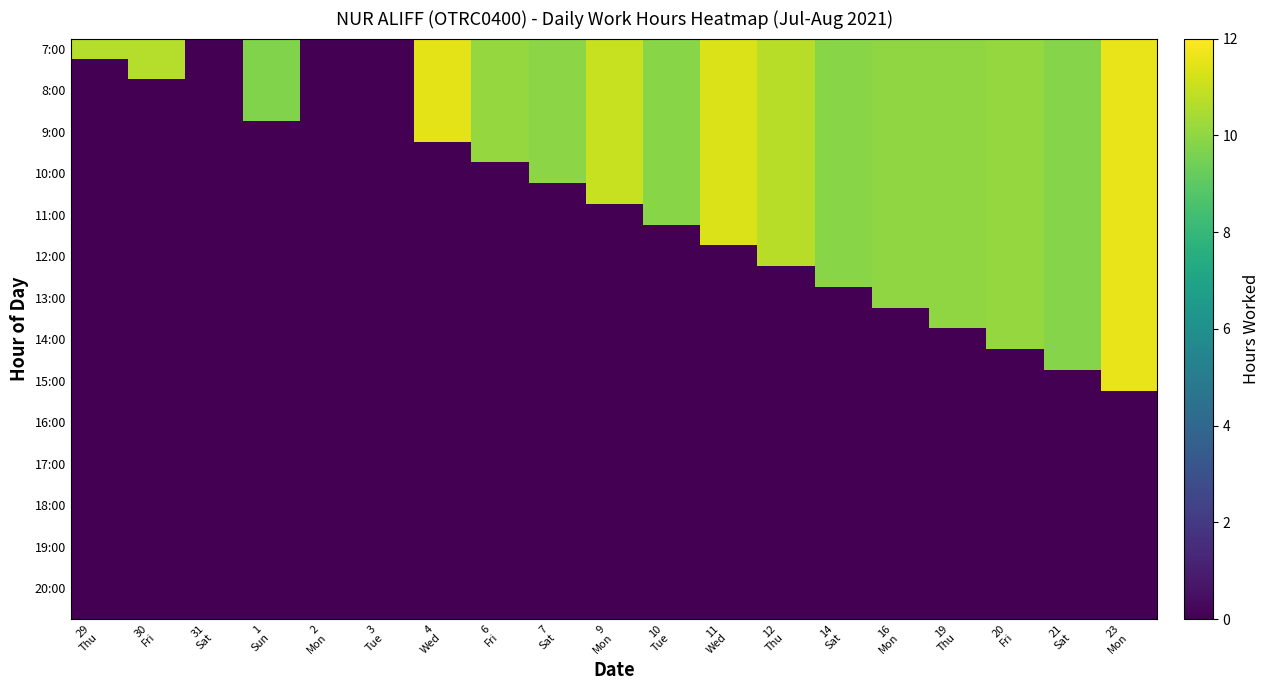

What is the total value across all series at 16
Mon?

130.3